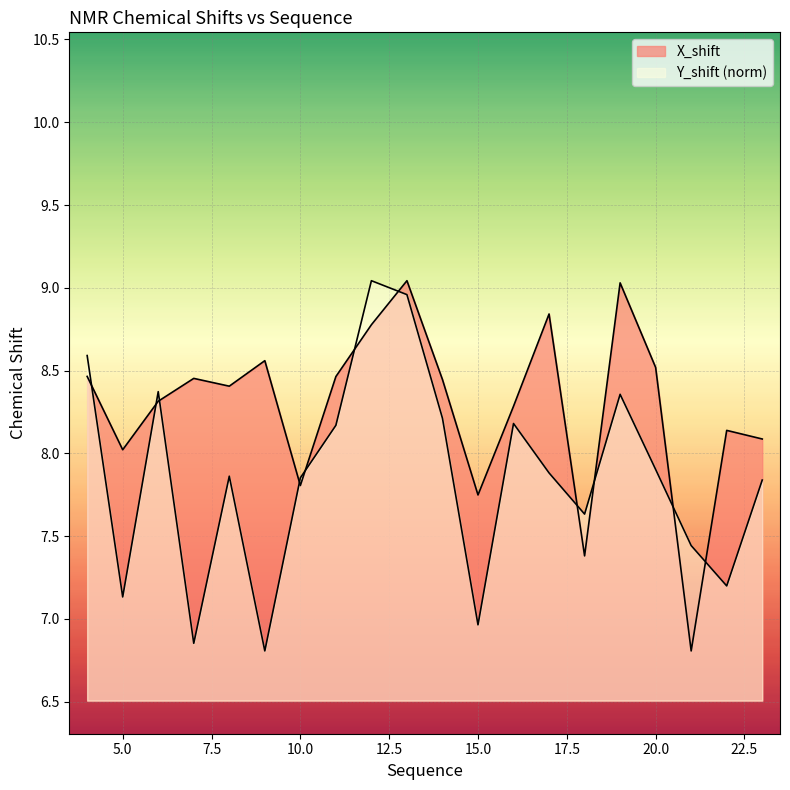

Rank the series at 8 from highest to lowest value.

X_shift, Y_shift